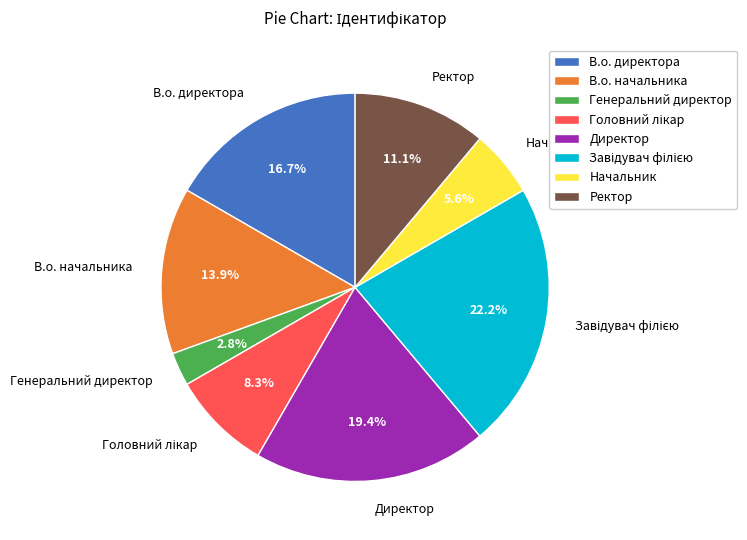

To the nearest percent, what is the difference between the largest and smallest slice percentages?

19%